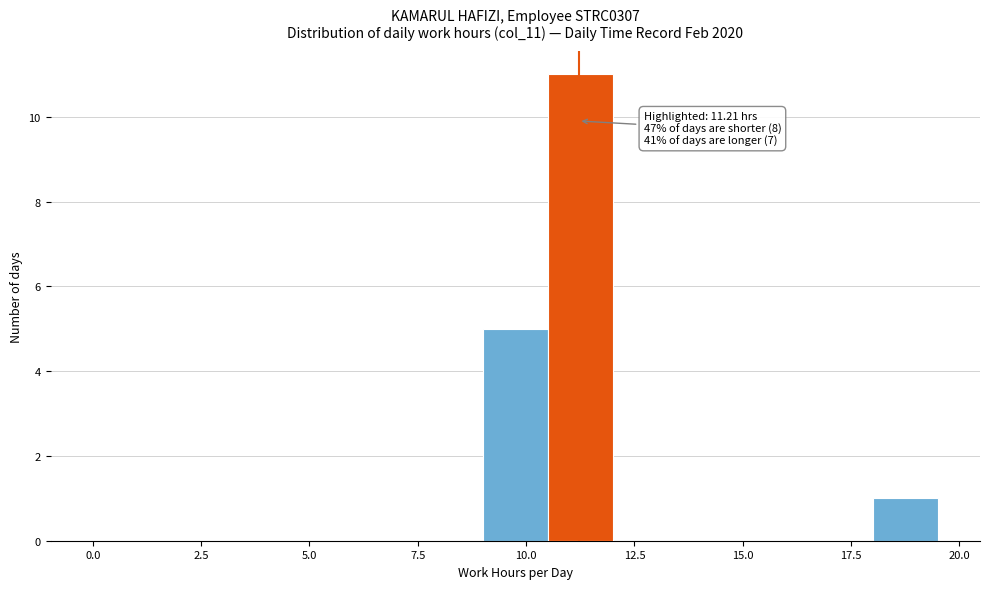

Around what value on the x-axis is the tallest bar? Give the approximate position of its centre, as read against the axis.

11.5